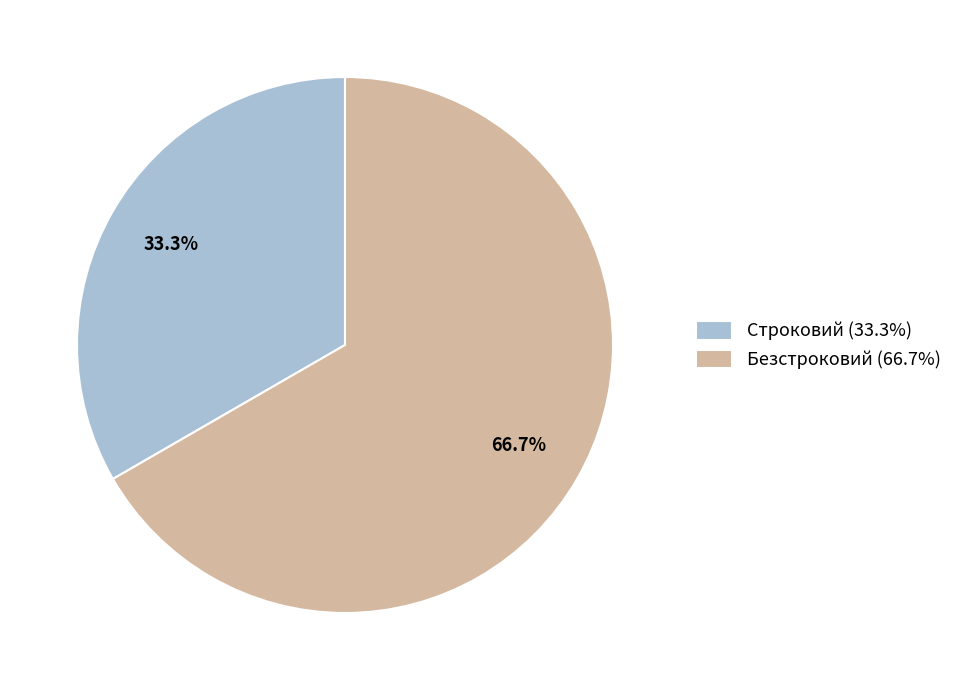

What is the smallest slice in the pie chart?

Строковий